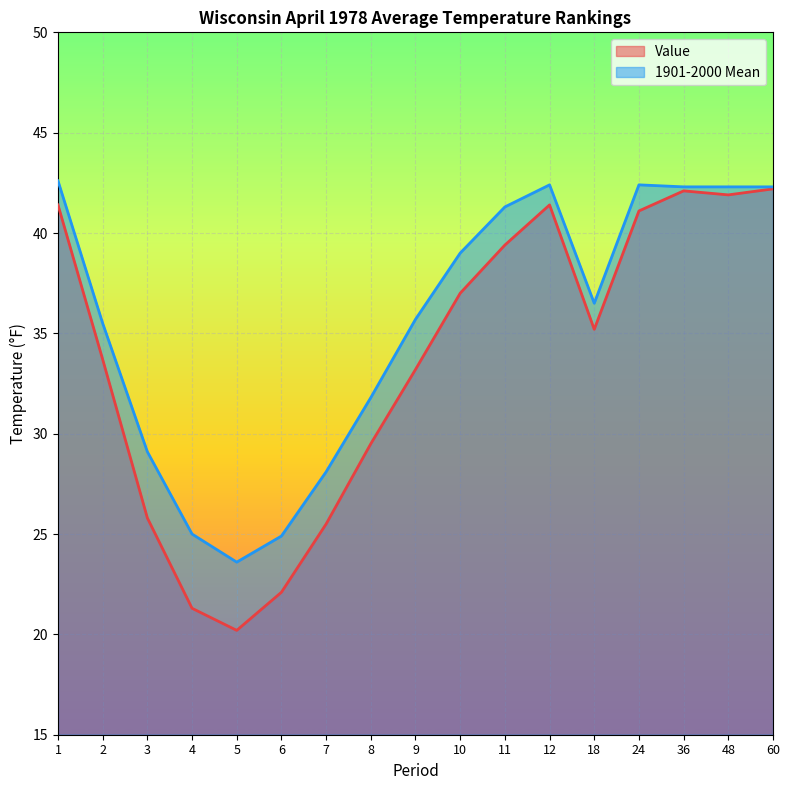

Which series has the widest spread of values?

Value